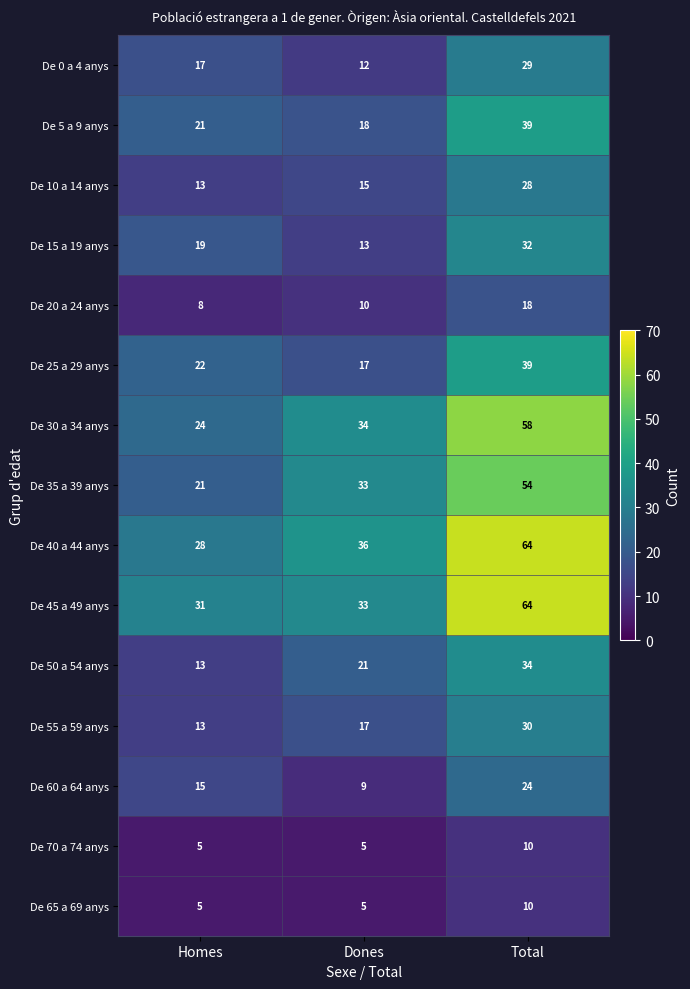

Count the De 0 a 4 anys values in the range 12 to 29.

3